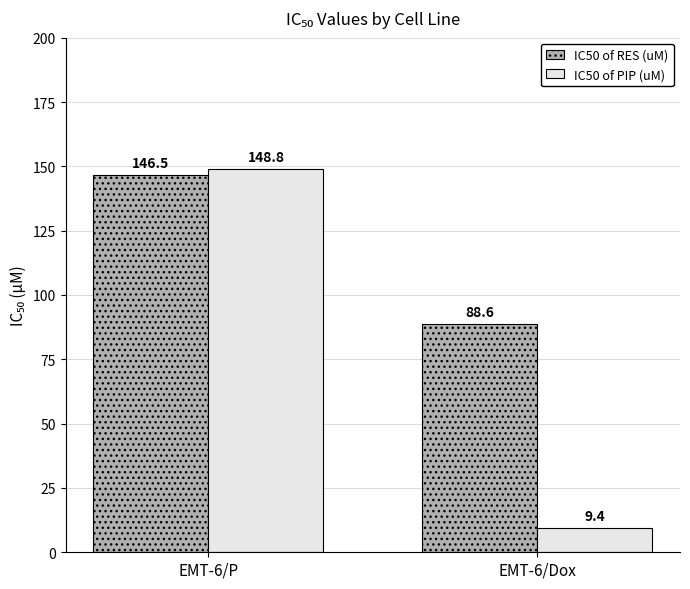

True or false: IC50 of RES (uM) has a value of 88.6 at EMT-6/Dox.

True